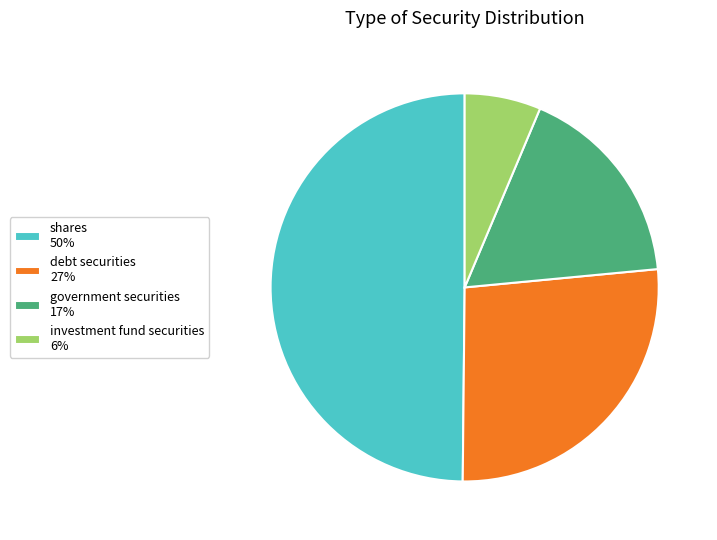

Is the sum of investment fund securities 6% and debt securities 27% greater than half?

No